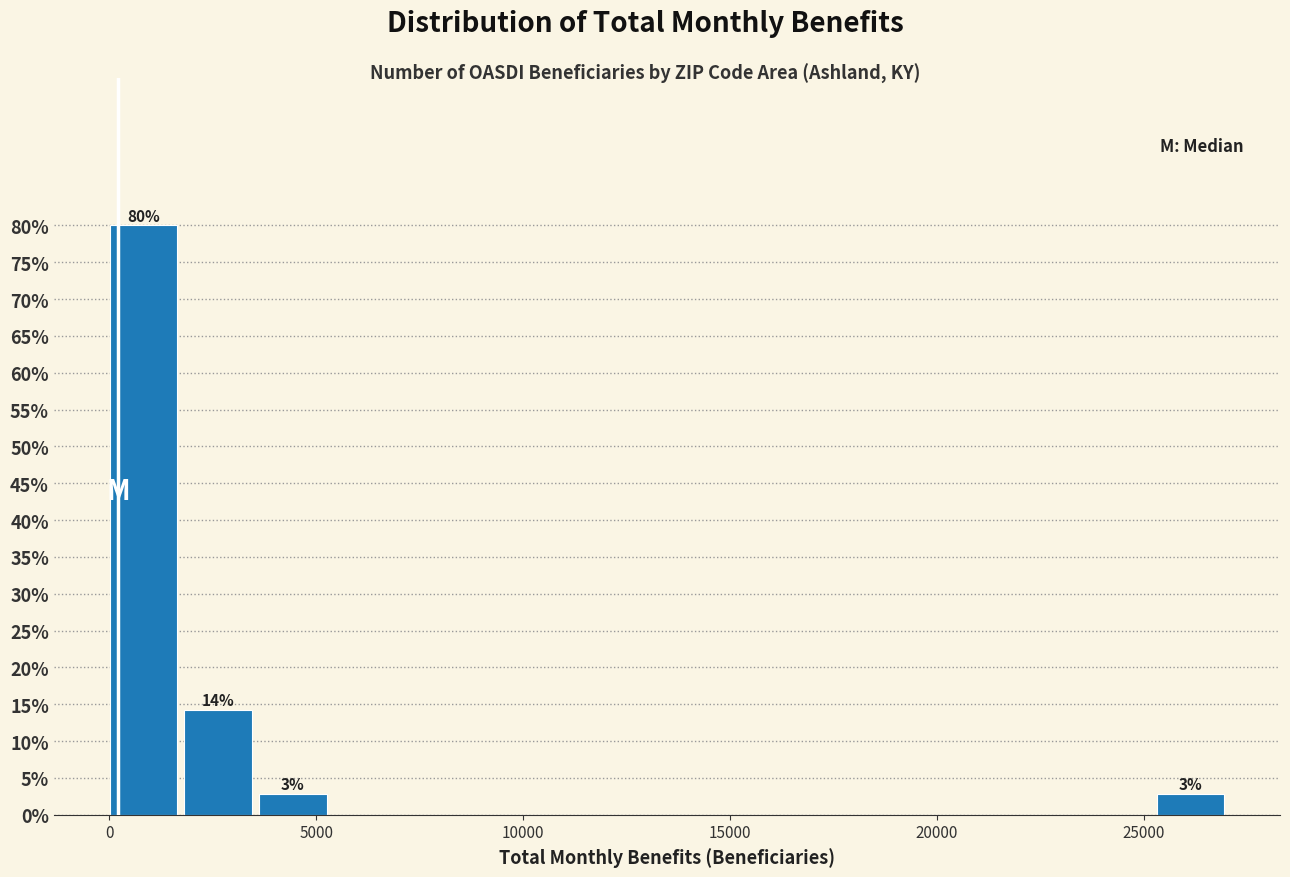

Around what value on the x-axis is the tallest bar? Give the approximate position of its centre, as read against the axis.

1000